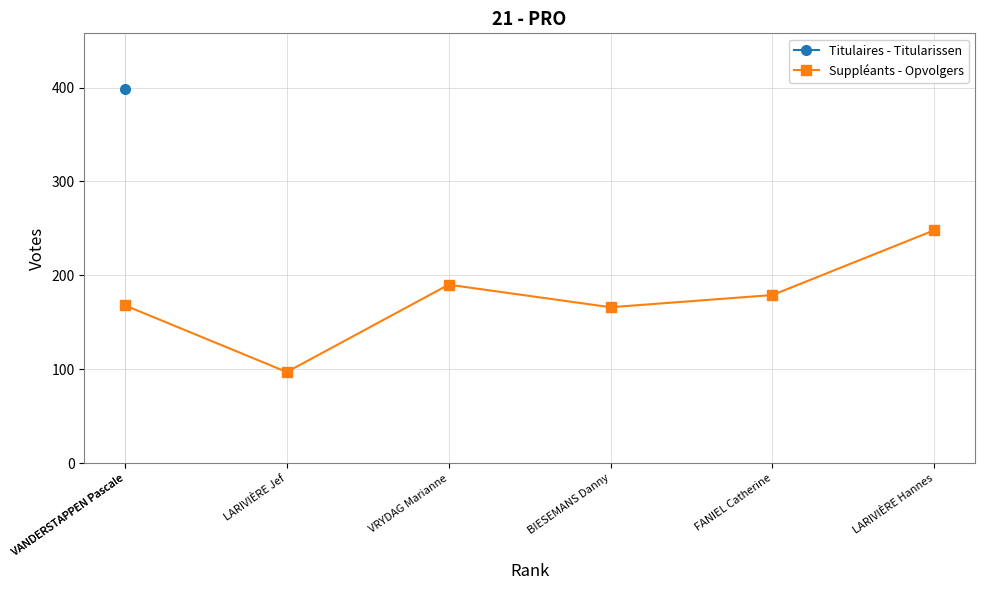

How many values exceed 179?

2